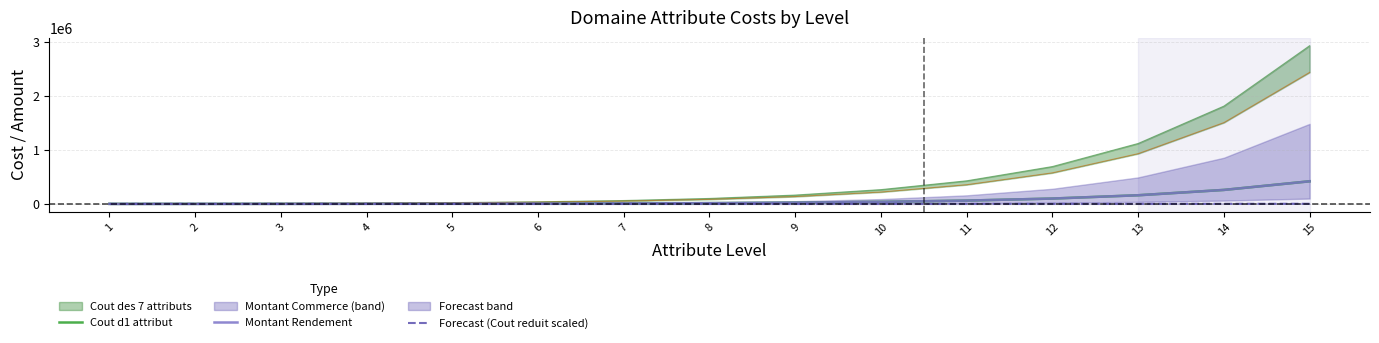

What is the difference between the maximum and second lowest values in the Montant Rendement series?

417300.0